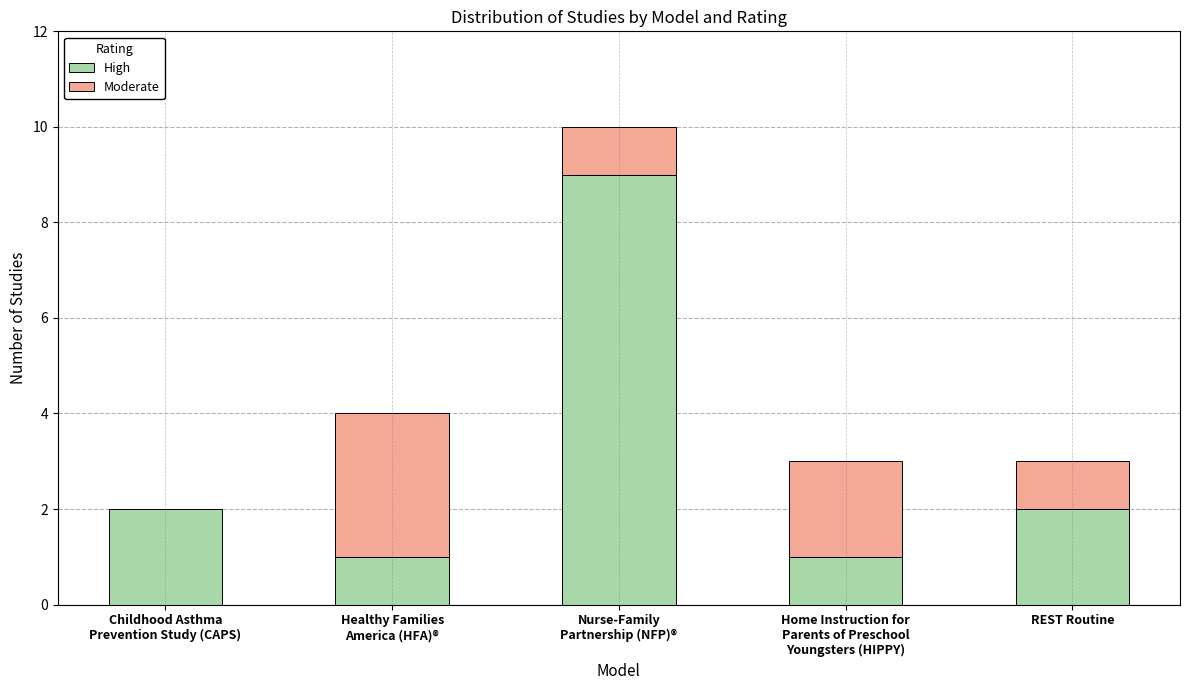

The High series shows 4 at REST Routine. True or false?

False